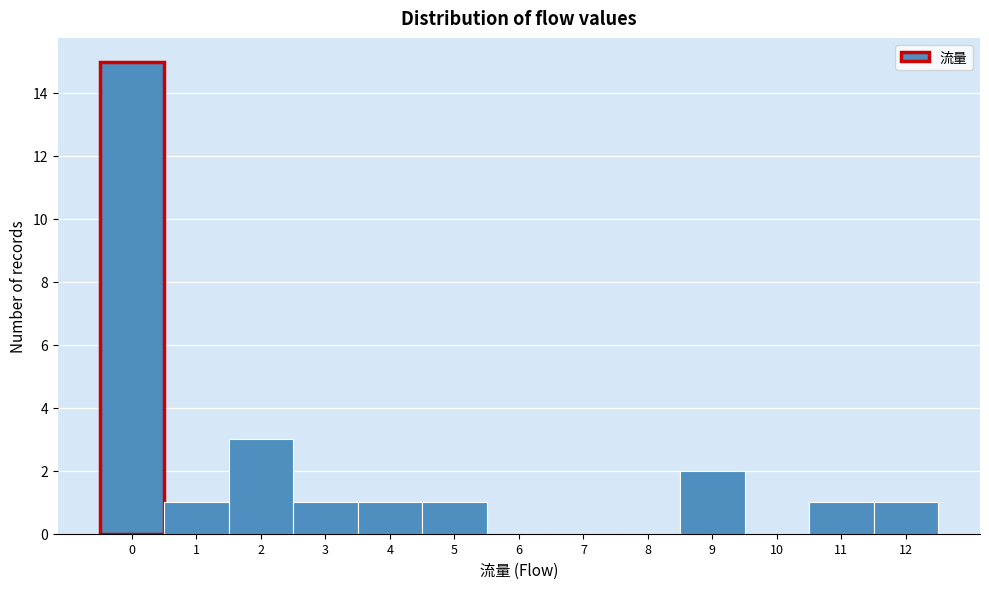

How tall is the bar that spans 0.5 to 1.5 on the x-axis? The values are not printed on the chart, so give them approximately, as read against the axis.

1